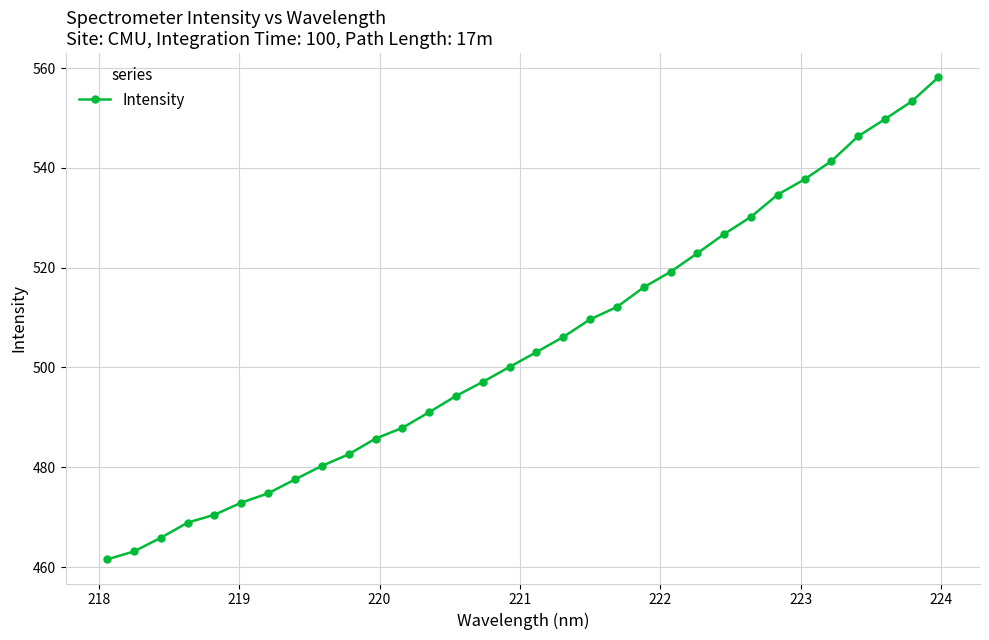

What is the difference between the maximum and second lowest values?

95.0